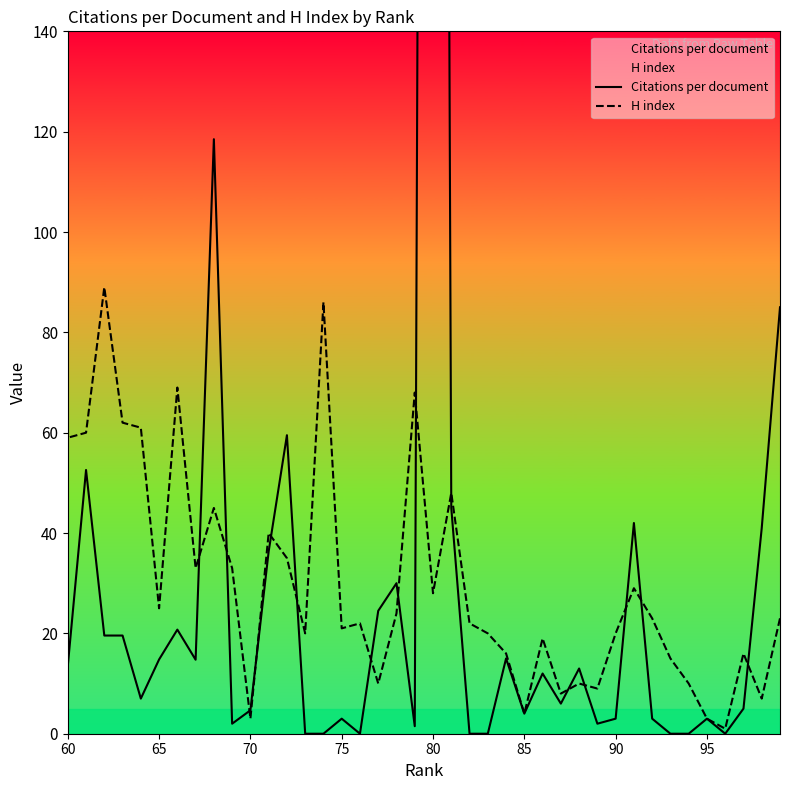

True or false: Citations per document has more than 1 points higher than both neighbors.

True